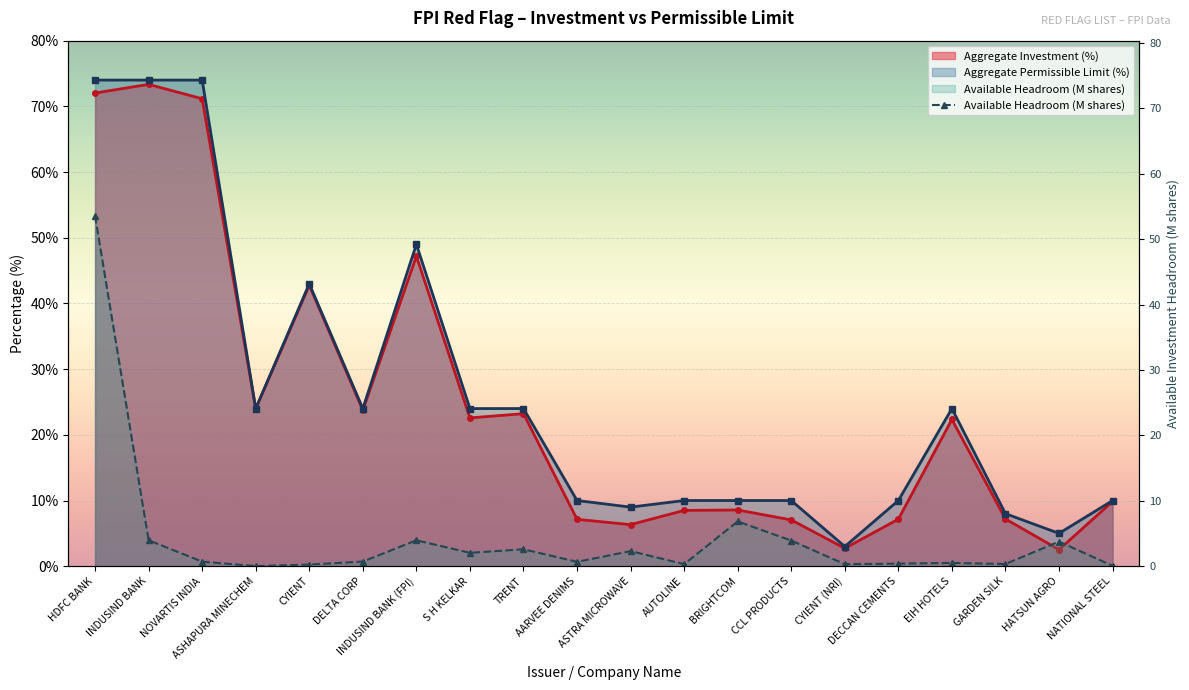

What is the difference between the maximum and minimum values?

53.6